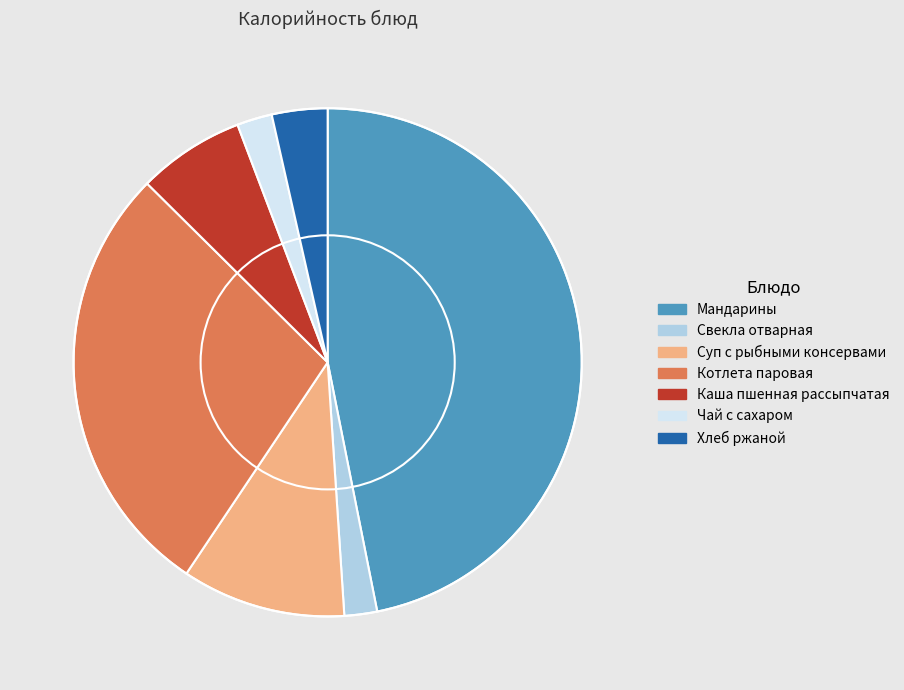

The Каша пшенная рассыпчатая slice represents 17% of the pie. True or false?

False